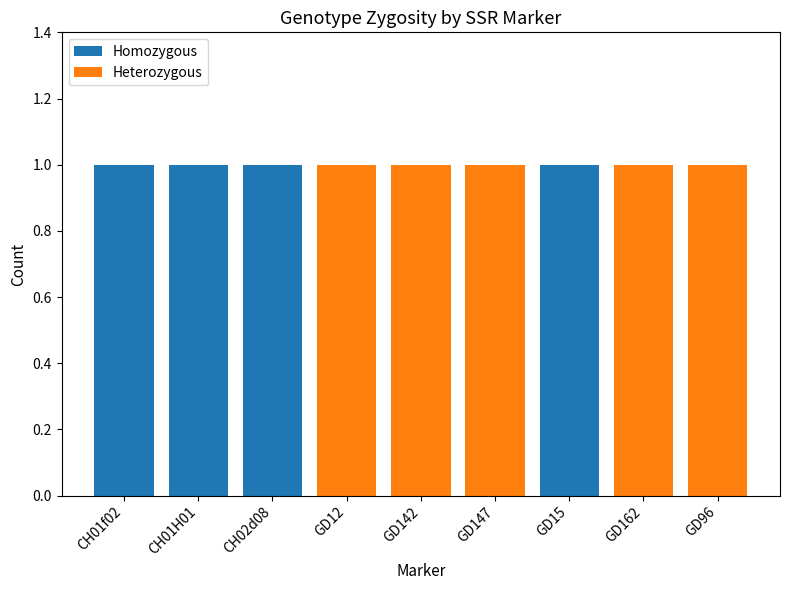

The Homozygous series shows 0 at GD12. True or false?

True